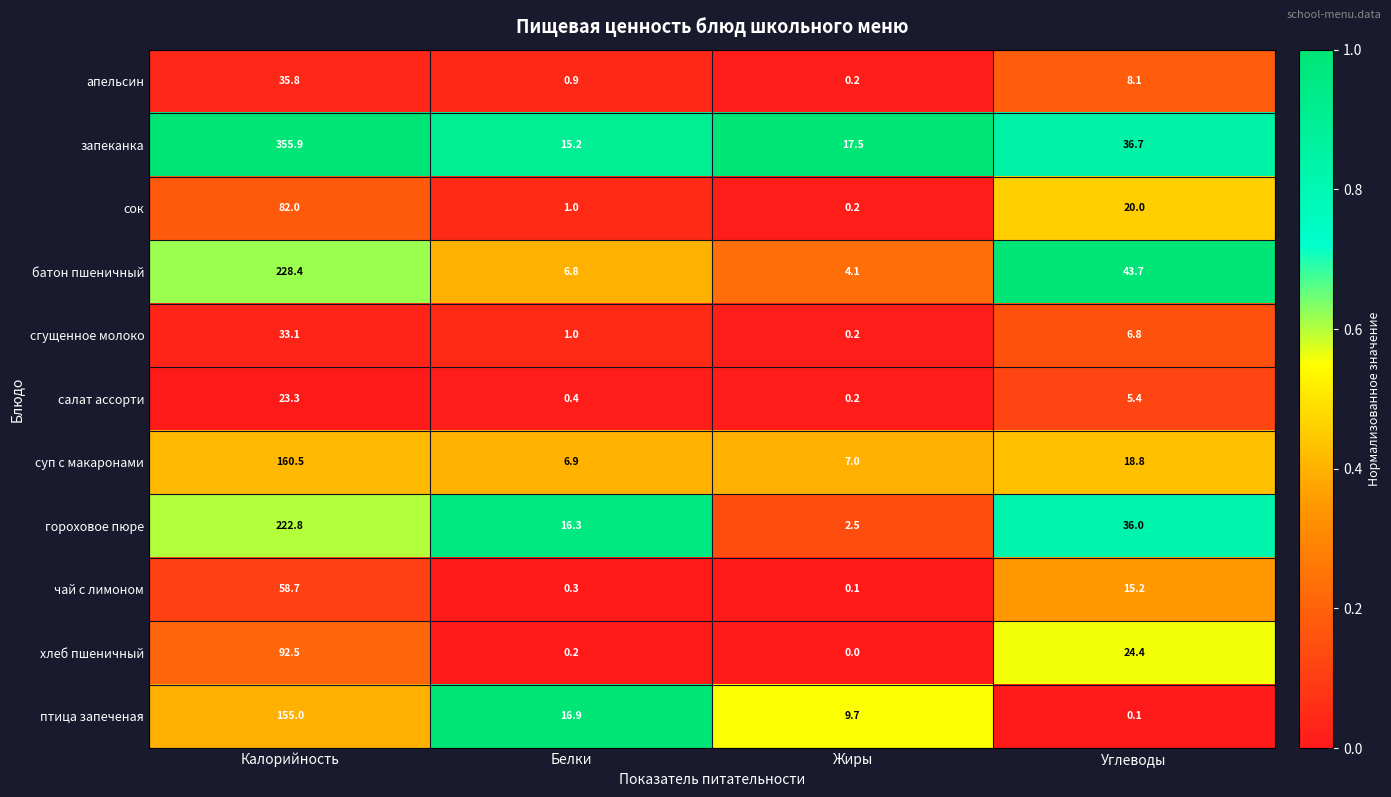

Is it true that птица запеченая equals 2.6 at Жиры?

False